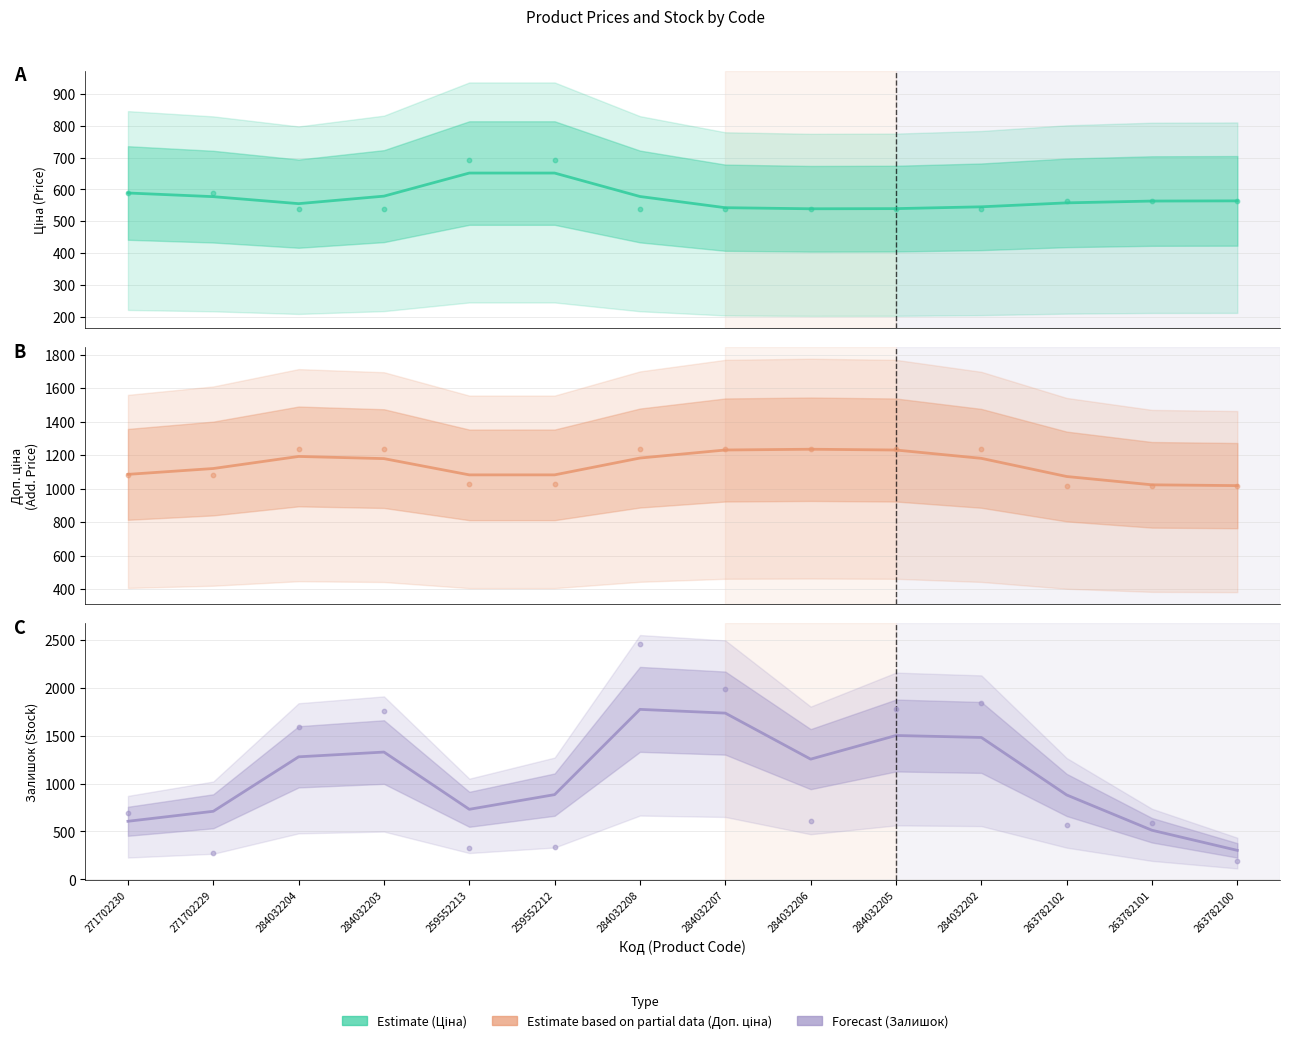

At how many categories does at least one series exceed 634?

14